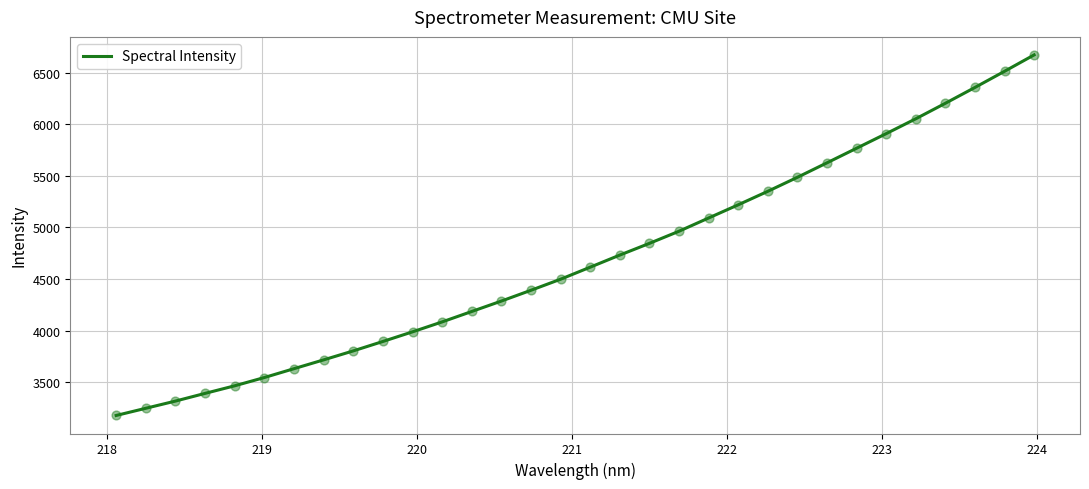

What is the greatest value displayed?

6672.8